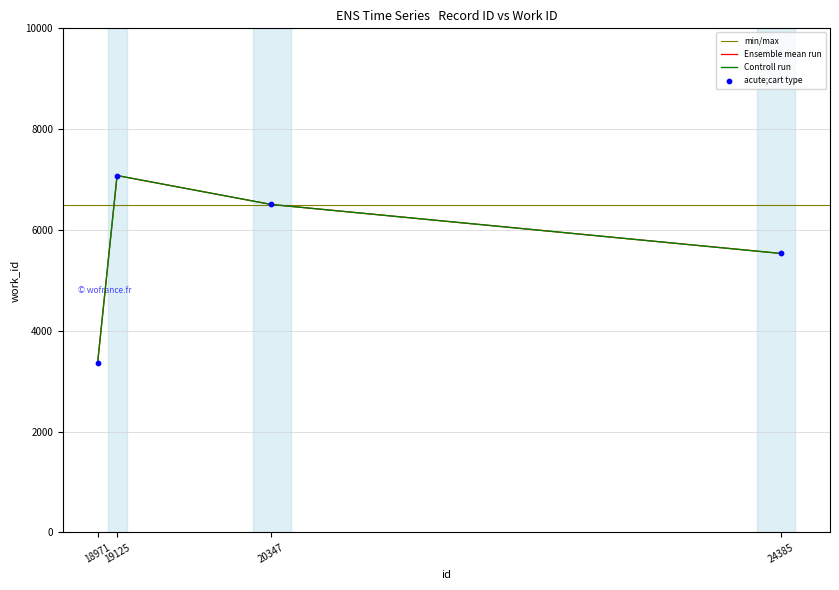

What is the change in value from 20347 to 24385?

-971